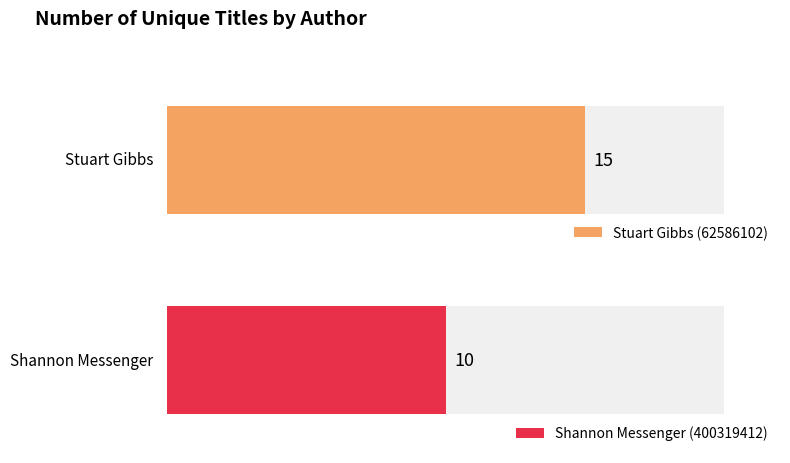

What is the minimum value shown in the chart?

10